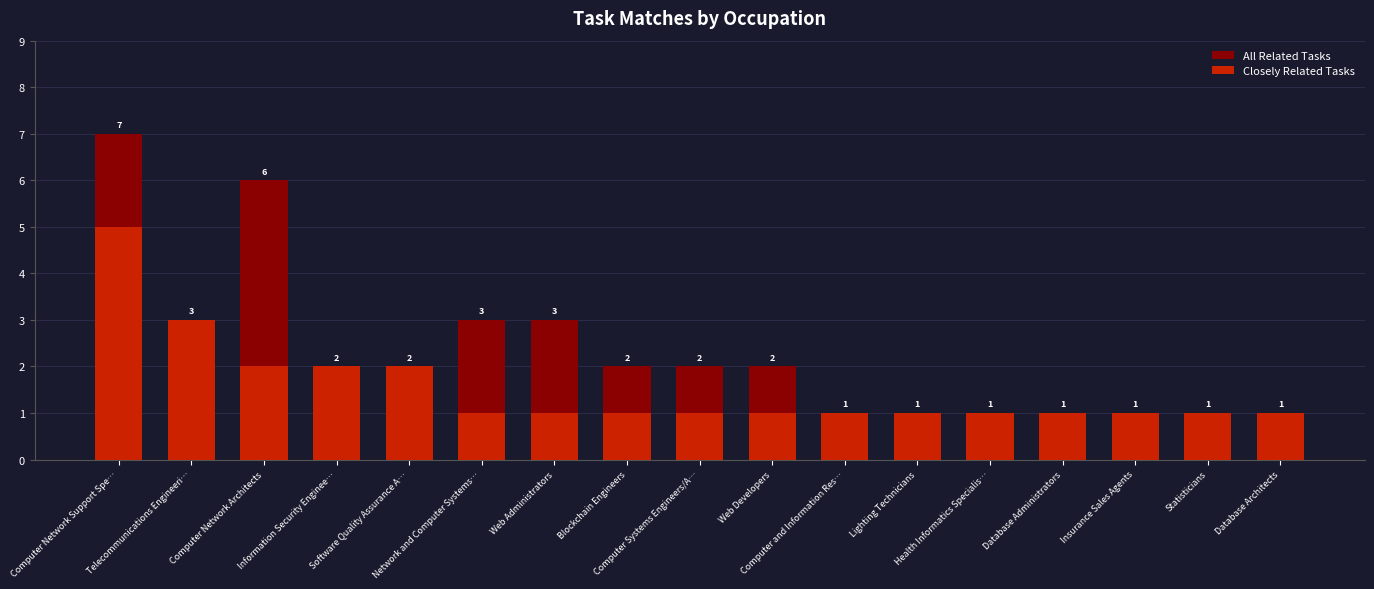

What is the smallest value displayed?

1